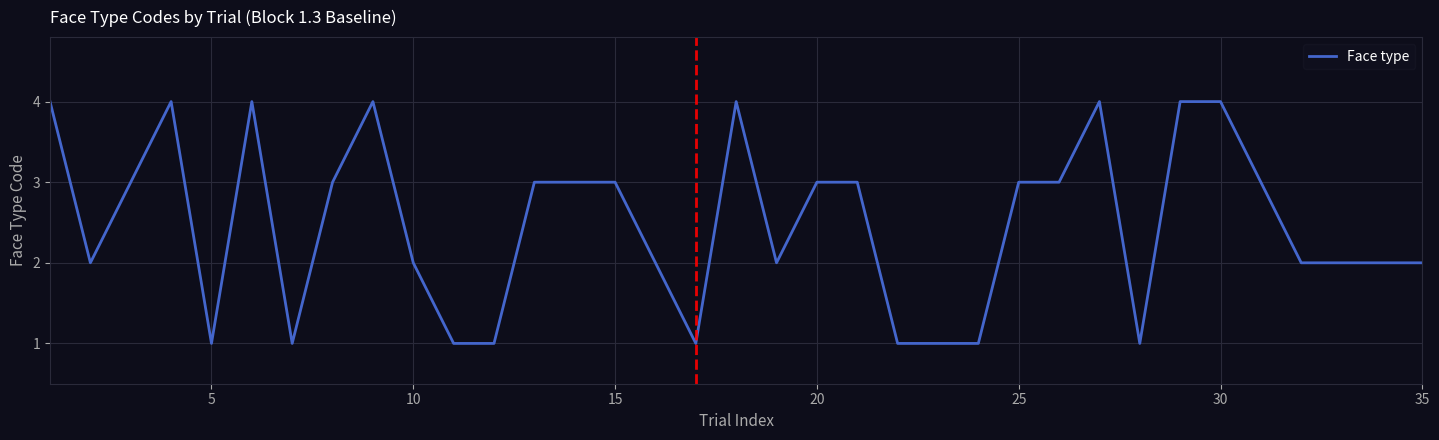

What is the greatest value displayed?

4